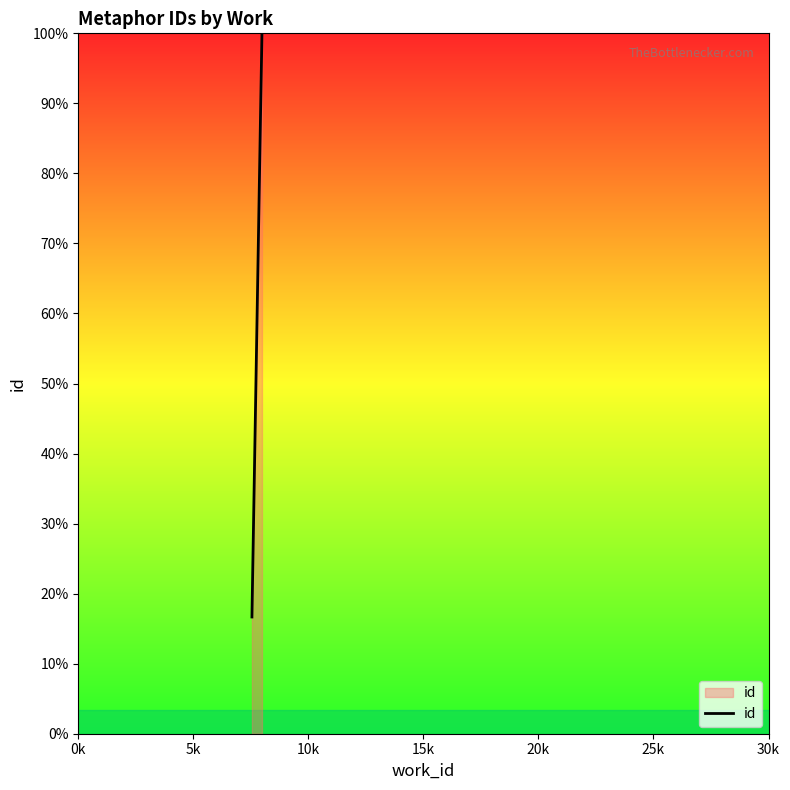

Which label corresponds to the smallest value in the chart?

0k